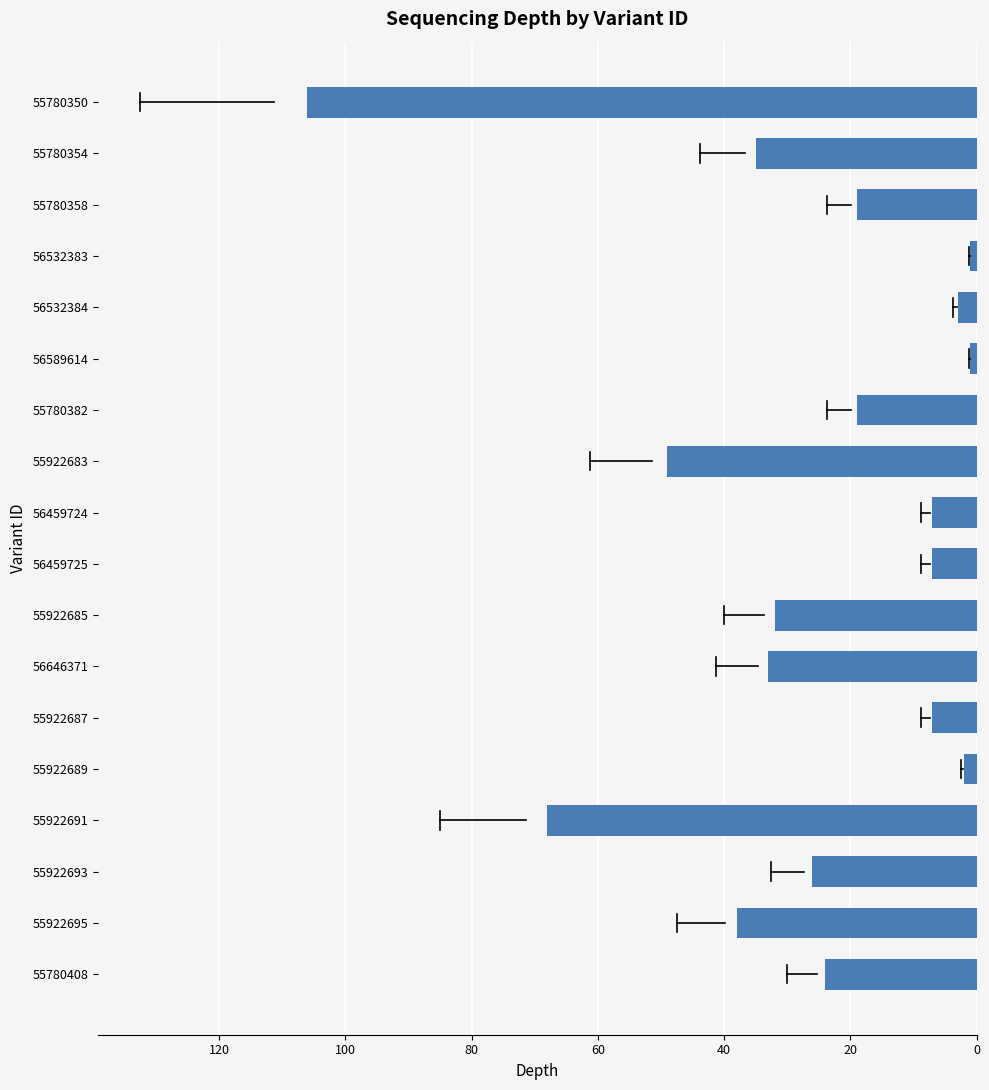

Are the bars horizontal?

Yes